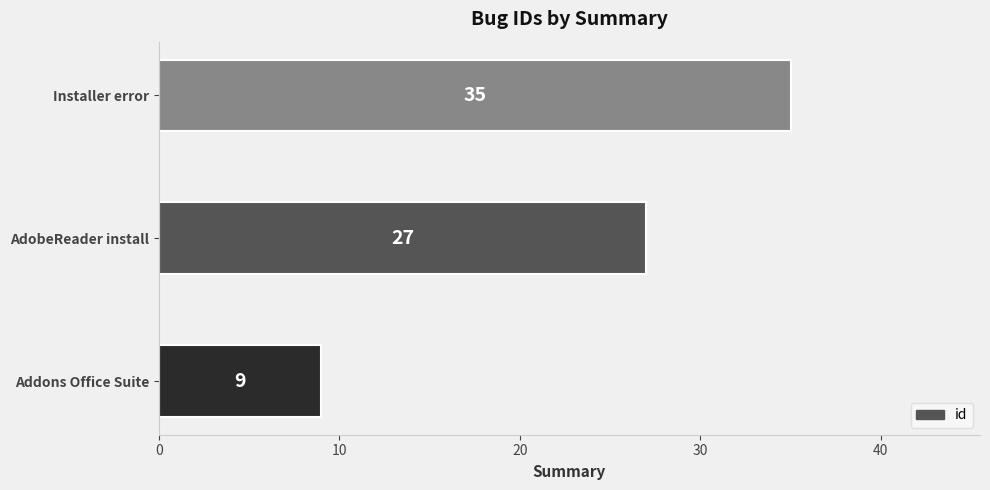

Reading bottom to top, extract all data points from this chart.

Addons Office Suite=9	AdobeReader install=27	Installer error=35